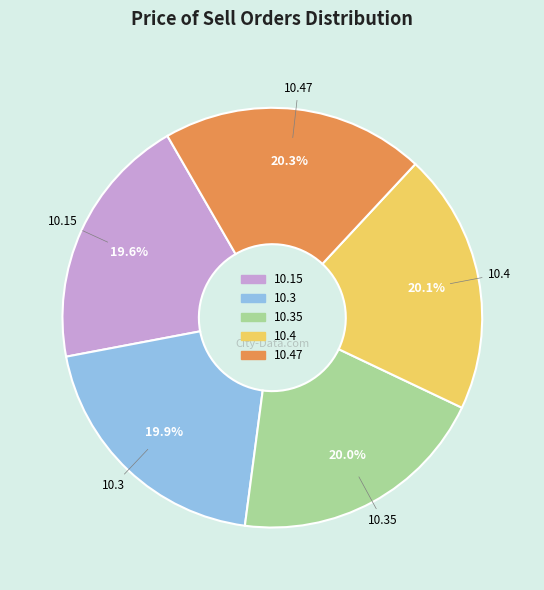

Count the number of slices in the pie.

5